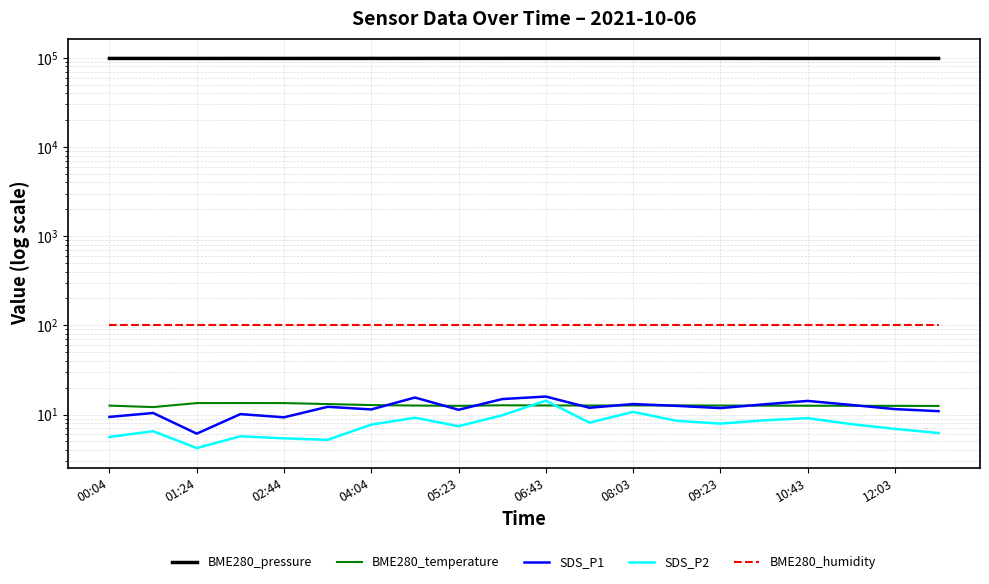

How many values in the SDS_P2 series are below 7?

8